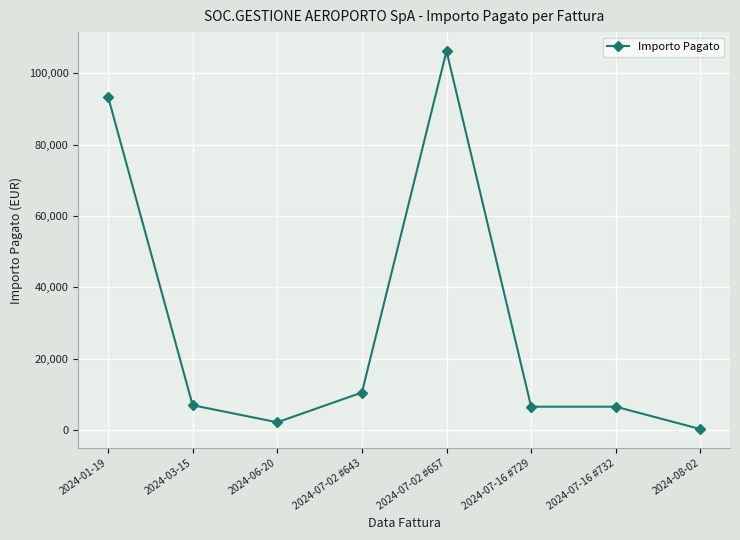

What is the ratio of the value at 2024-01-19 to the value at 2024-08-02?

430.3